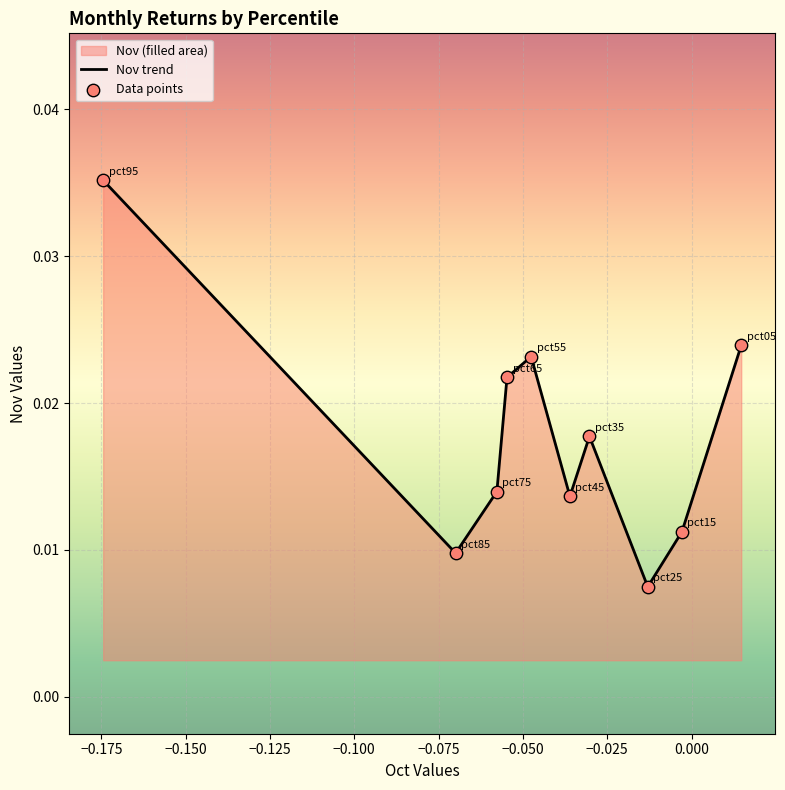

Which series reaches the maximum Y coordinate?

Nov trend